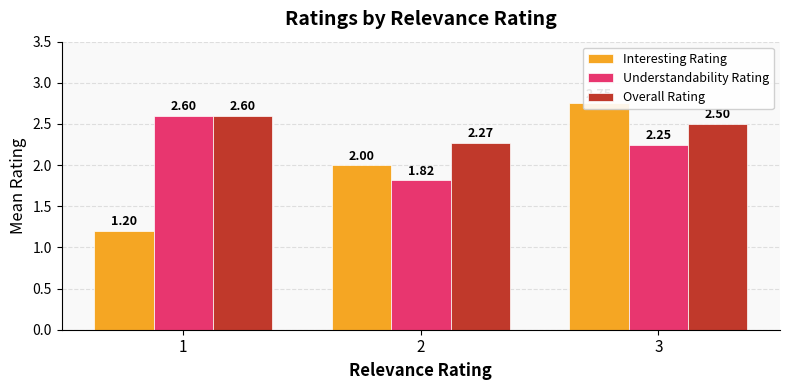

Reading left to right, list all the values displayed in this chart.

Interesting Rating: 1=1.2	2=2.0	3=2.8
Understandability Rating: 1=2.6	2=1.8	3=2.2
Overall Rating: 1=2.6	2=2.3	3=2.5